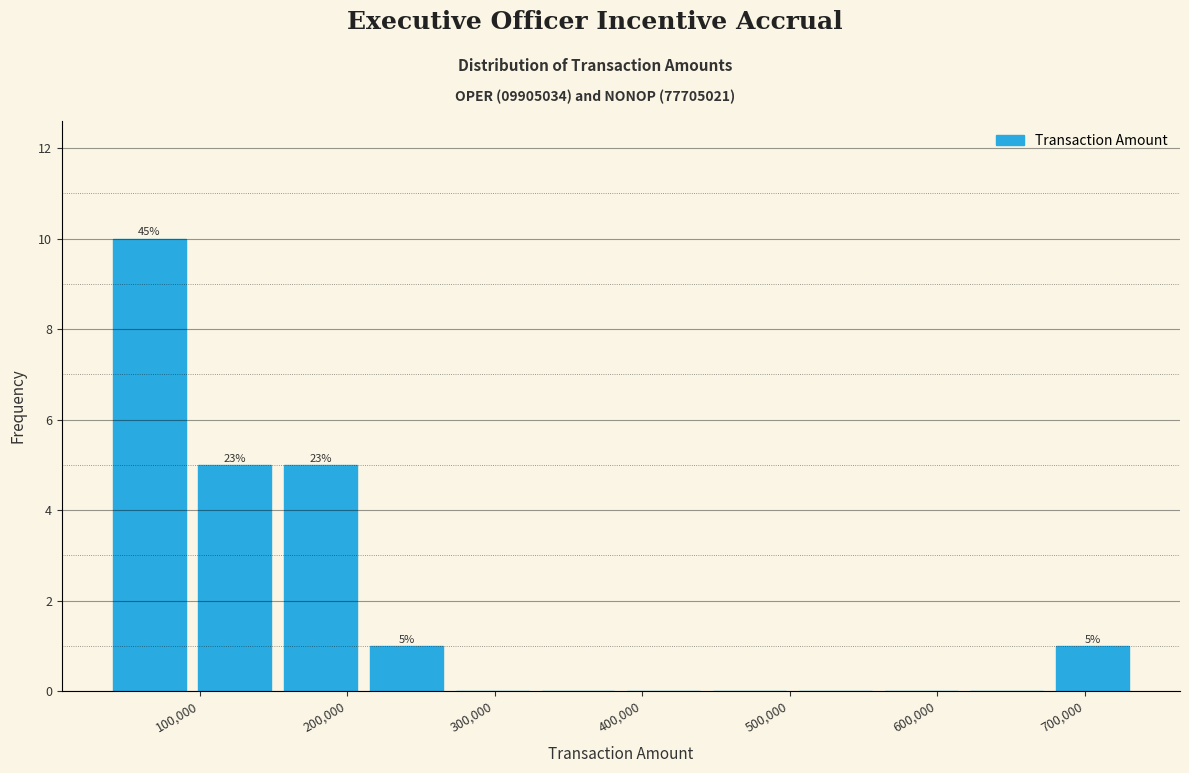

Which range on the x-axis has the tallest bar?

40000 to 90000